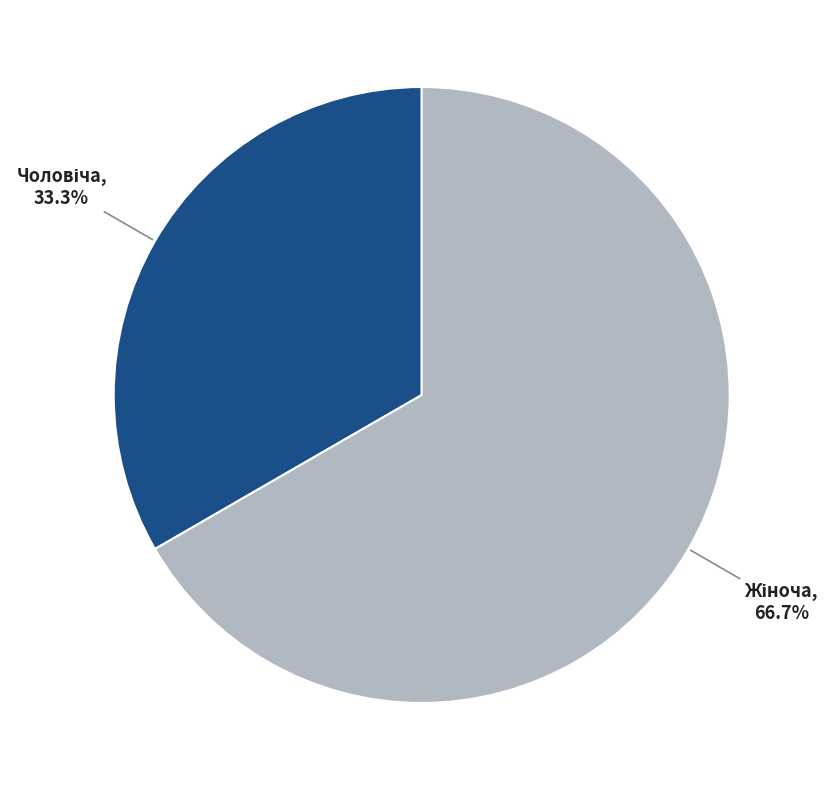

Does any single category account for the majority?

Yes